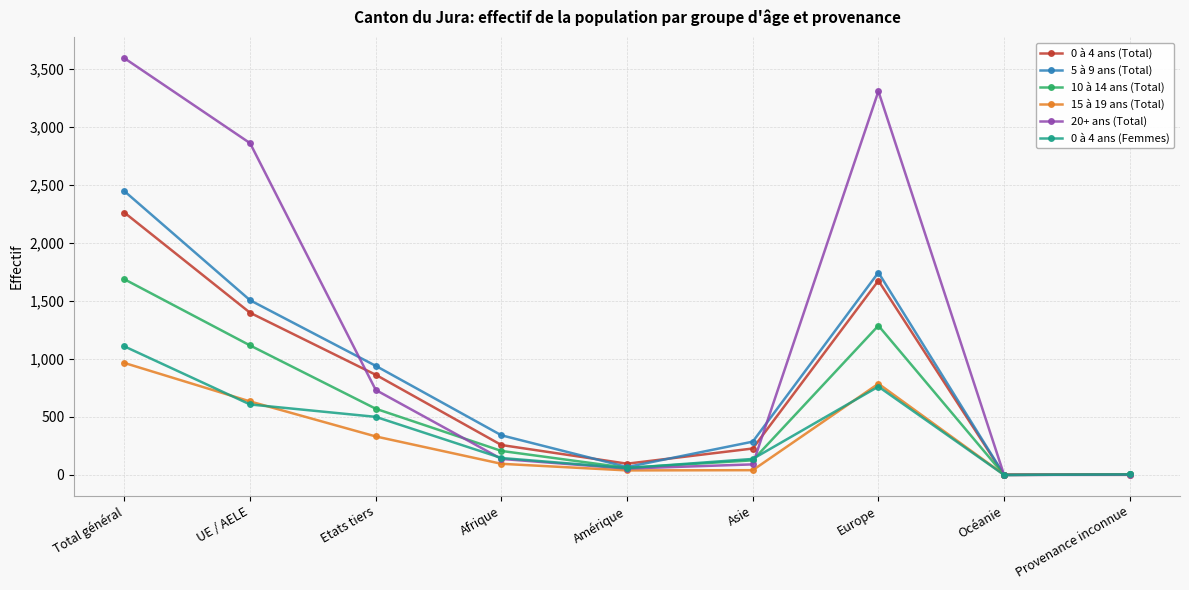

Between Etats tiers and Europe, which series saw the biggest shift?

20+ ans (Total)